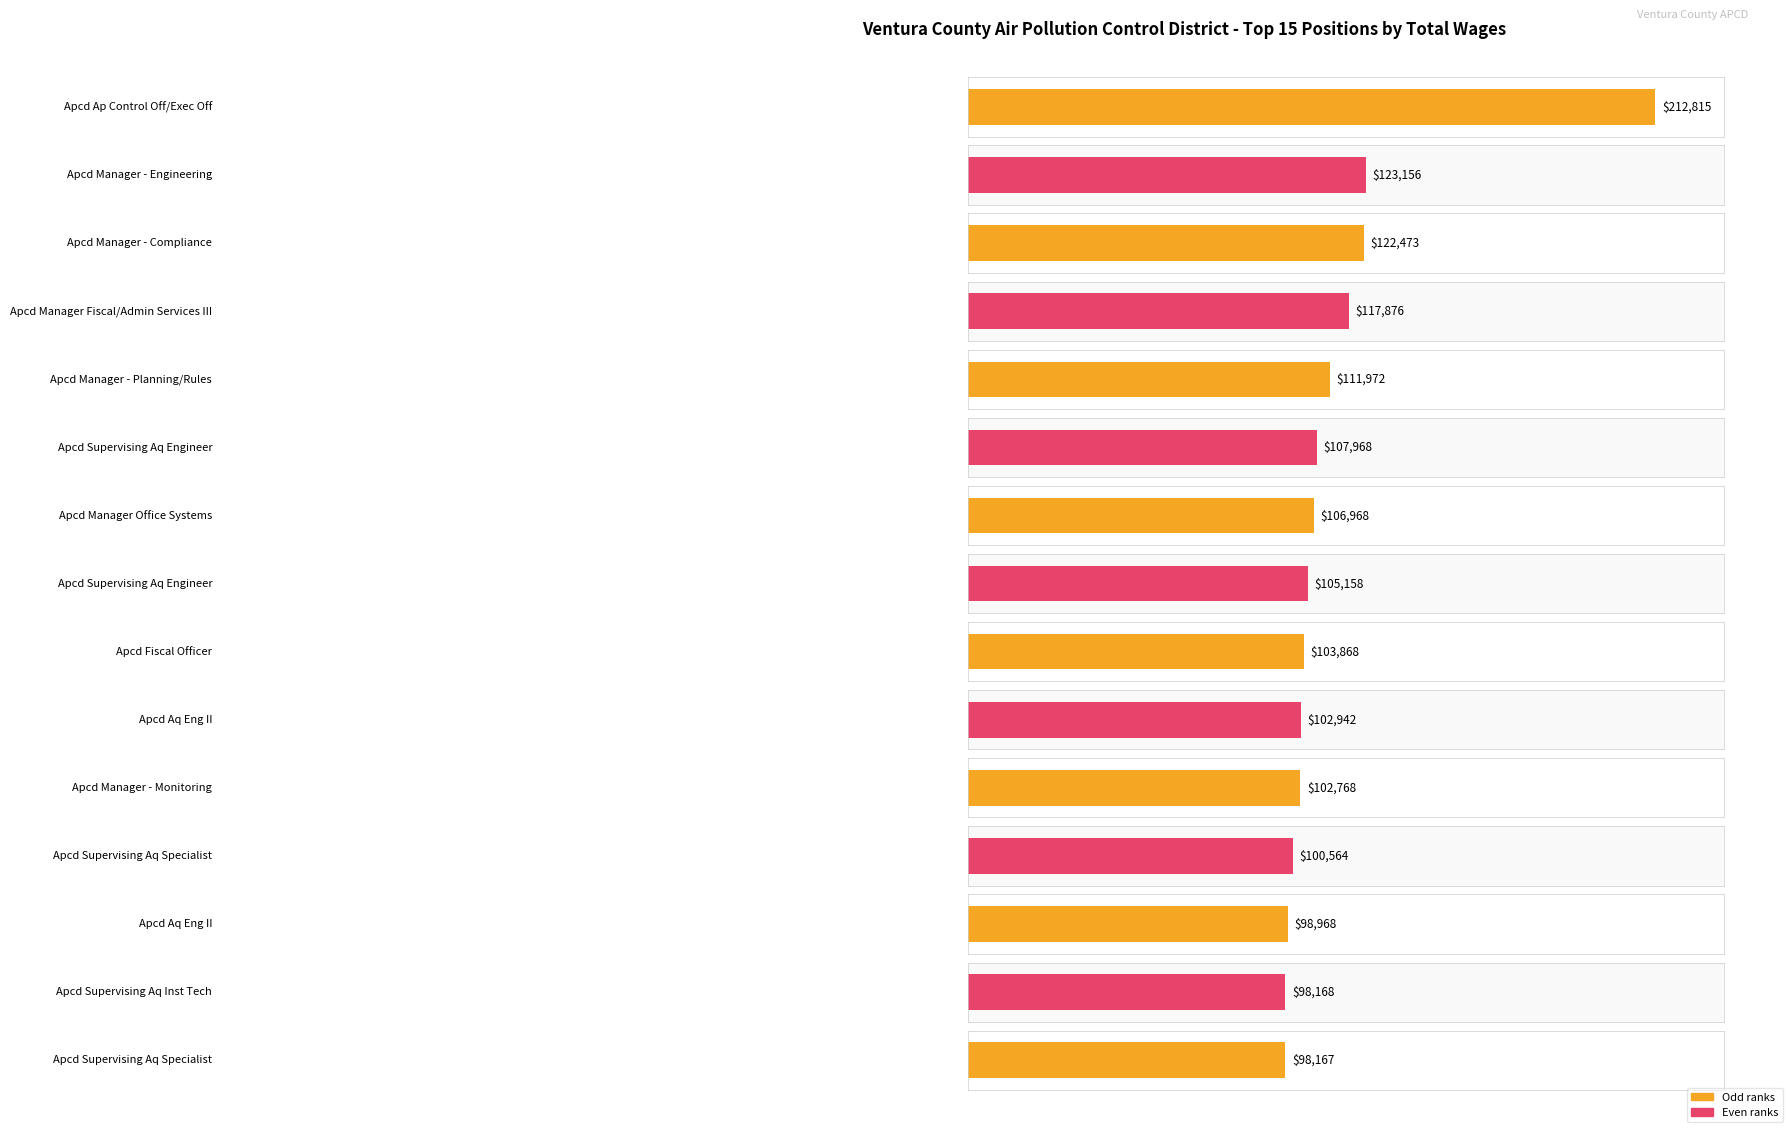

Reading left to right, extract all data points from this chart.

Apcd Ap Control Off/Exec Off=212815	Apcd Manager - Engineering=123156	Apcd Manager - Compliance=122473	Apcd Manager Fiscal/Admin Services III=117876	Apcd Manager - Planning/Rules=111972	Apcd Supervising Aq Engineer=107968	Apcd Manager Office Systems=106968	Apcd Supervising Aq Engineer=105158	Apcd Fiscal Officer=103868	Apcd Aq Eng II=102942	Apcd Manager - Monitoring=102768	Apcd Supervising Aq Specialist=100564	Apcd Aq Eng II=98968	Apcd Supervising Aq Inst Tech=98168	Apcd Supervising Aq Specialist=98167